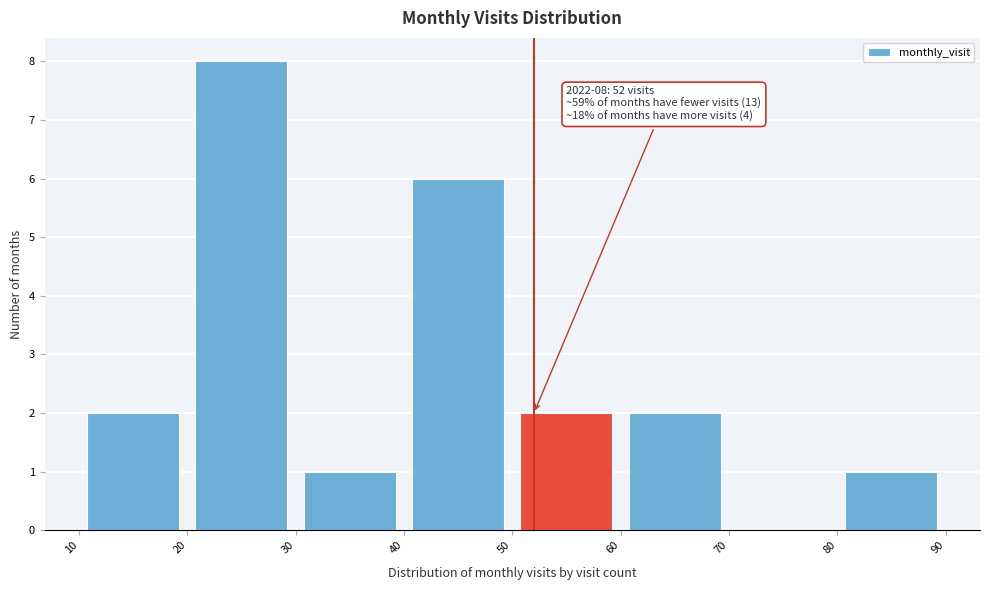

Over which range of the x-axis is the bar tallest?

20 to 30